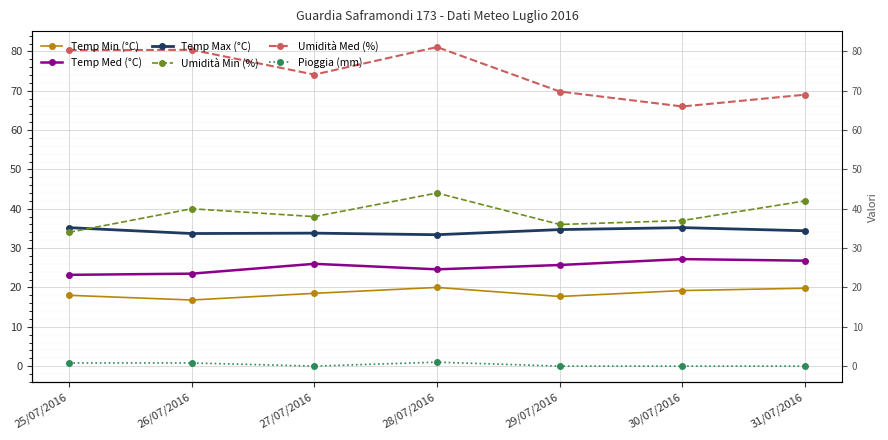

What position from the right is 26/07/2016?

6